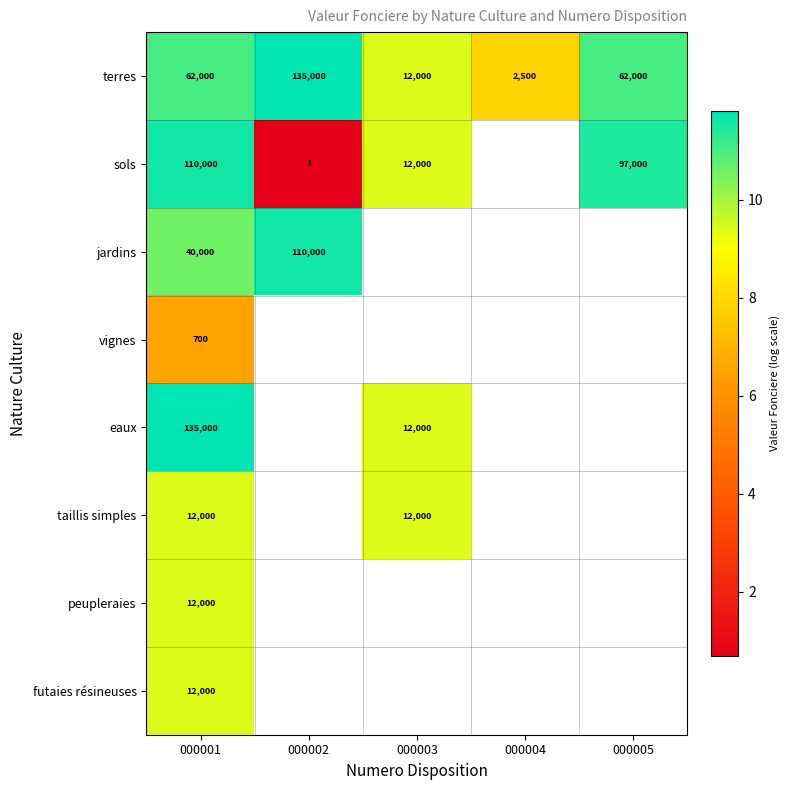

Is the value of sols at 000001 greater than the value of vignes at 000005?

No